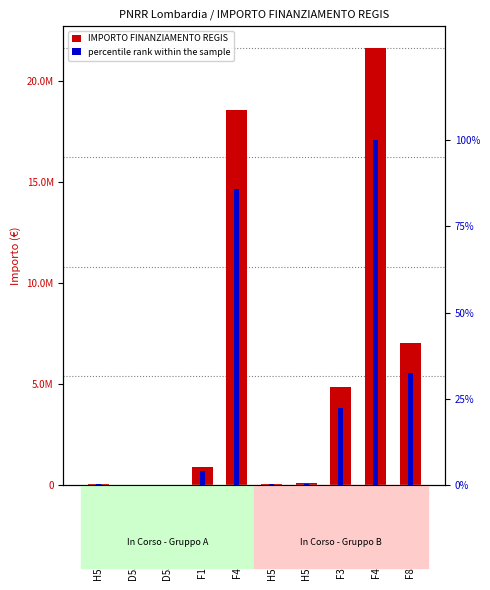

What are all the series names shown in the legend?

IMPORTO FINANZIAMENTO REGIS, percentile rank within the sample